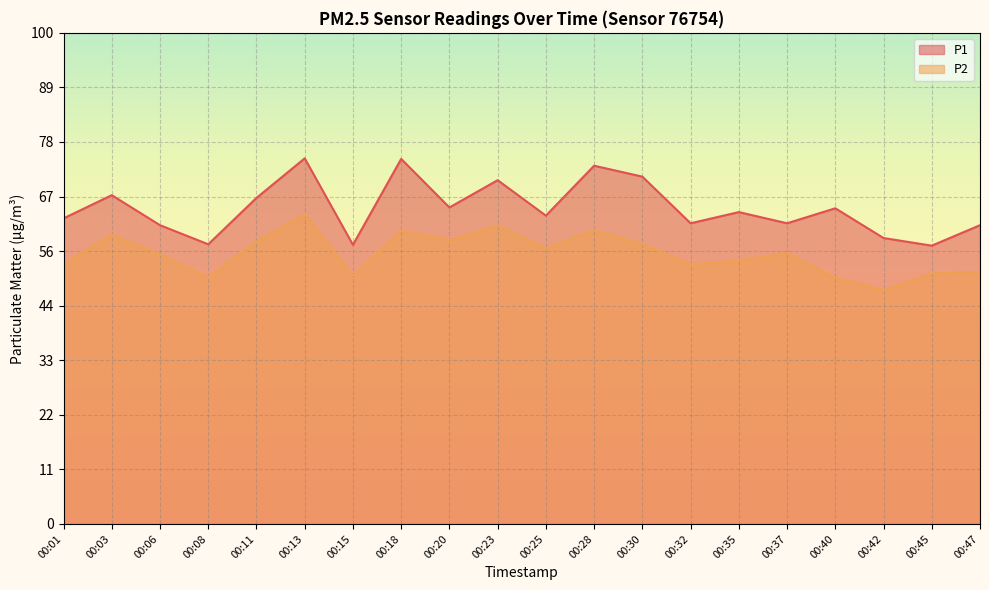

How many categories are shown in the chart?

20